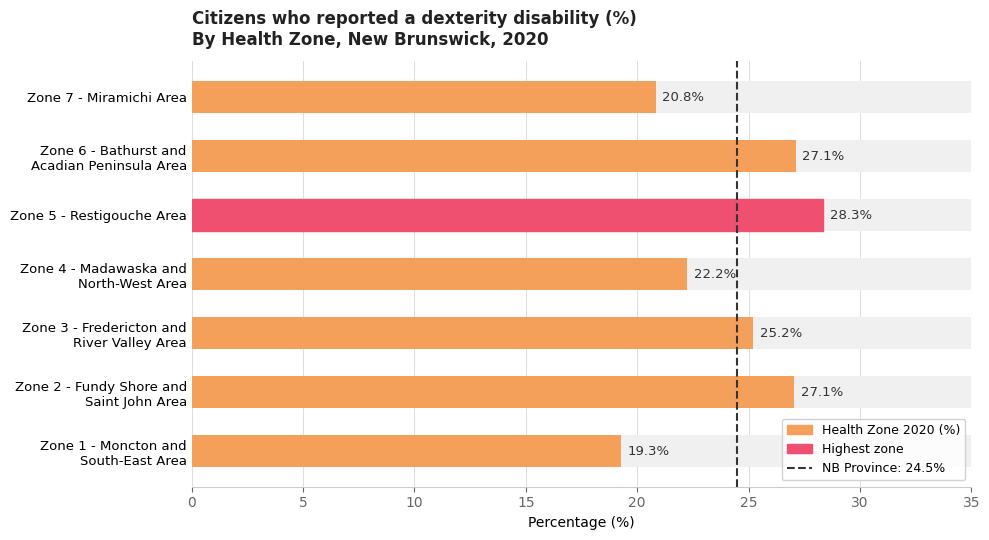

What is the value of the 5th bar from the left?

28.3